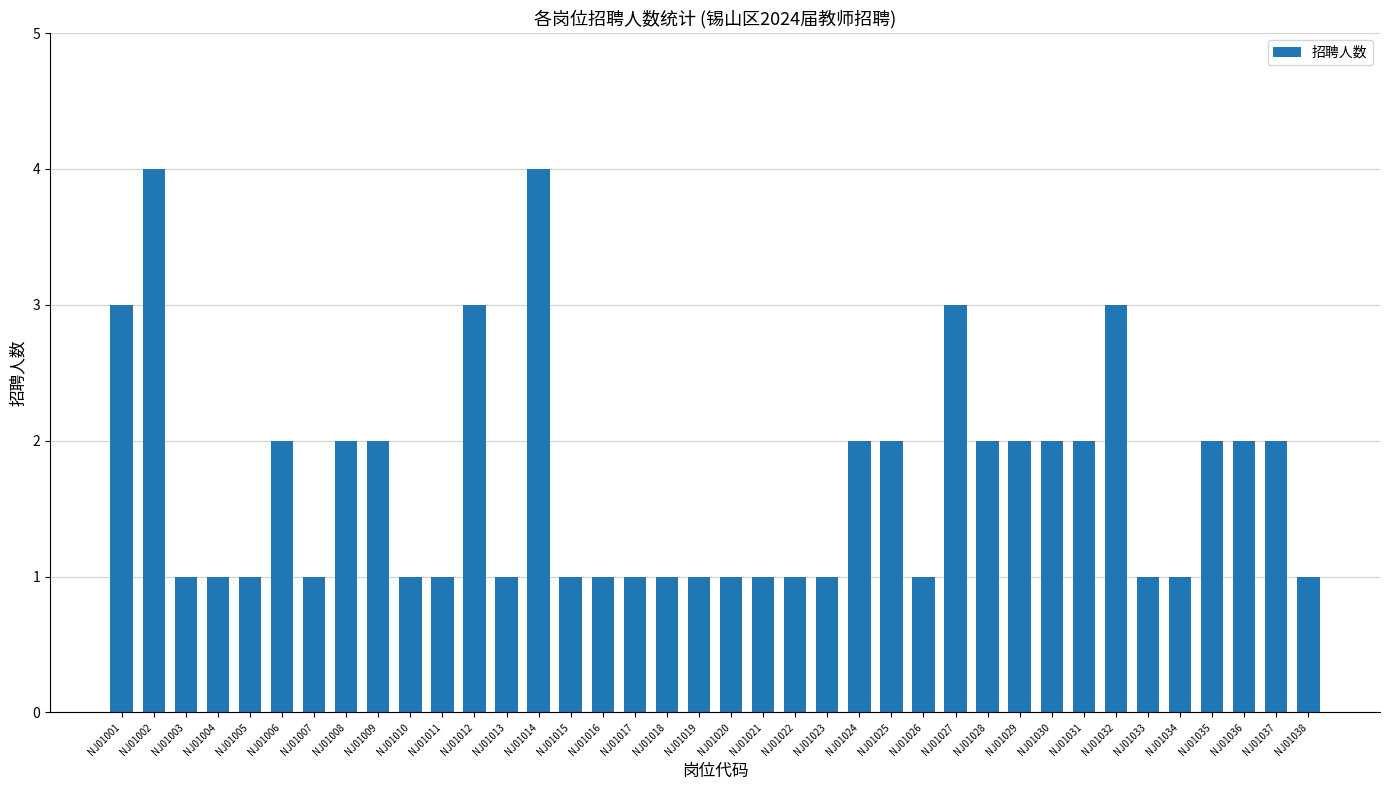

What is the value of the 9th bar from the left?

2